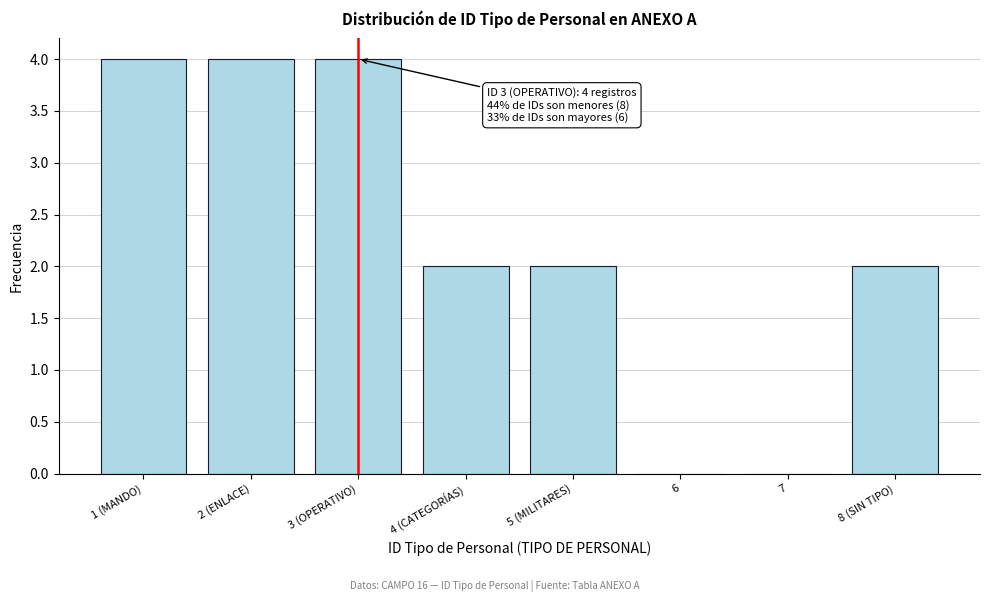

Reading left to right, transcribe all the data shown in this chart.

1 (MANDO)=4	2 (ENLACE)=4	3 (OPERATIVO)=4	4 (CATEGORÍAS)=2	5 (MILITARES)=2	6=0	7=0	8 (SIN TIPO)=2